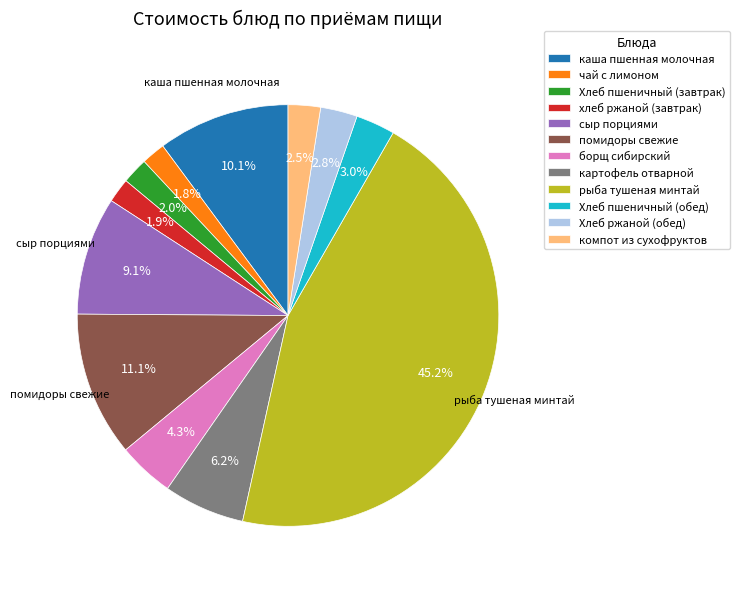

Approximately how many times larger is the value at Хлеб ржаной (обед) compared to борщ сибирский?

0.7